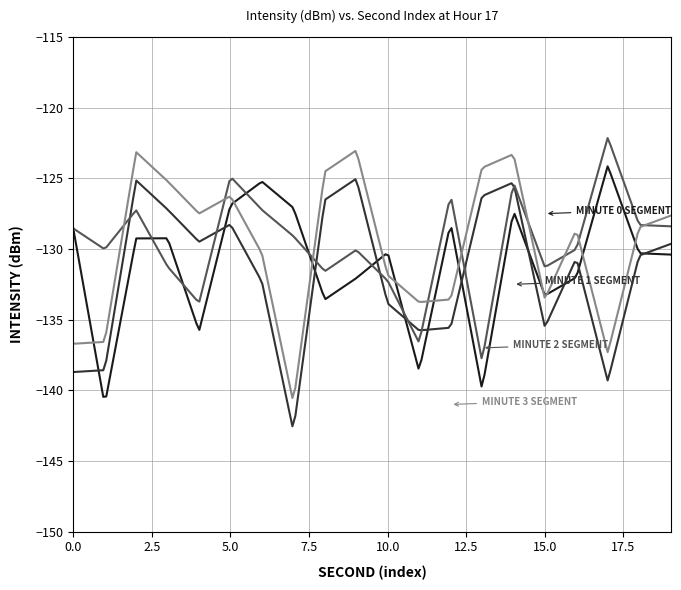

What is the minimum value shown in the chart?

-142.5